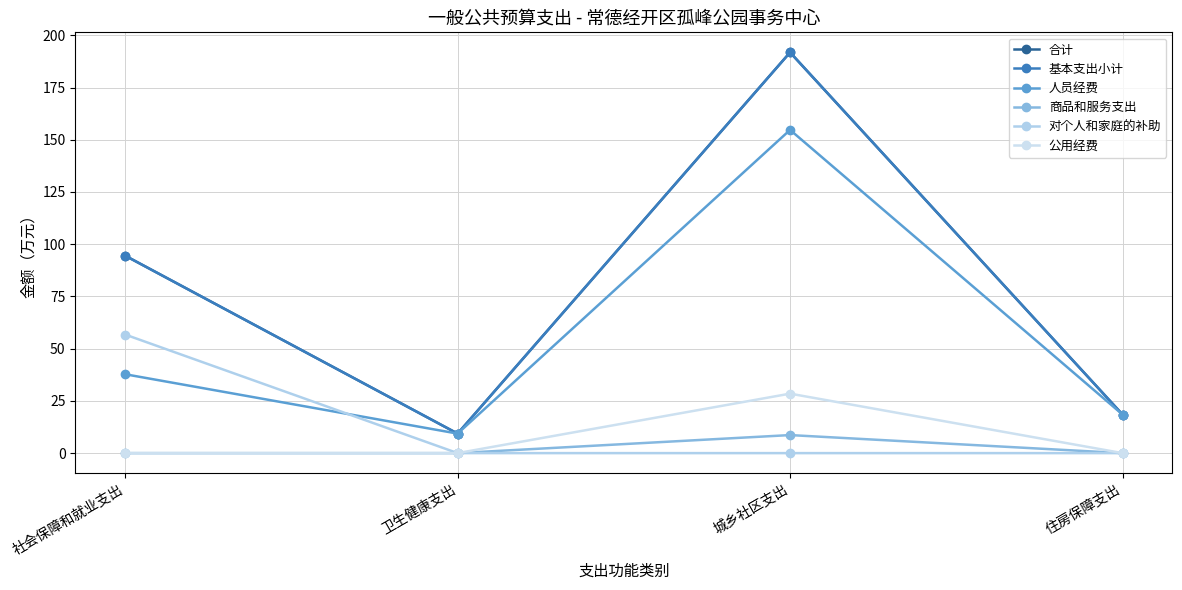

What is the difference between the maximum and minimum values in the 公用经费 series?

28.5